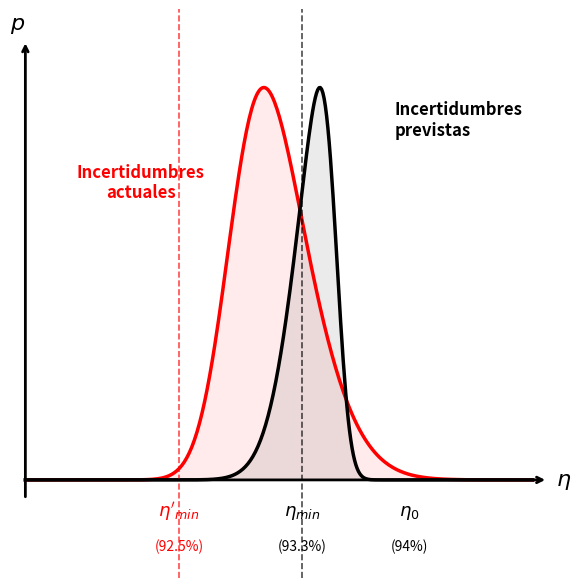

Does the chart display data point markers on the line(s)?

No